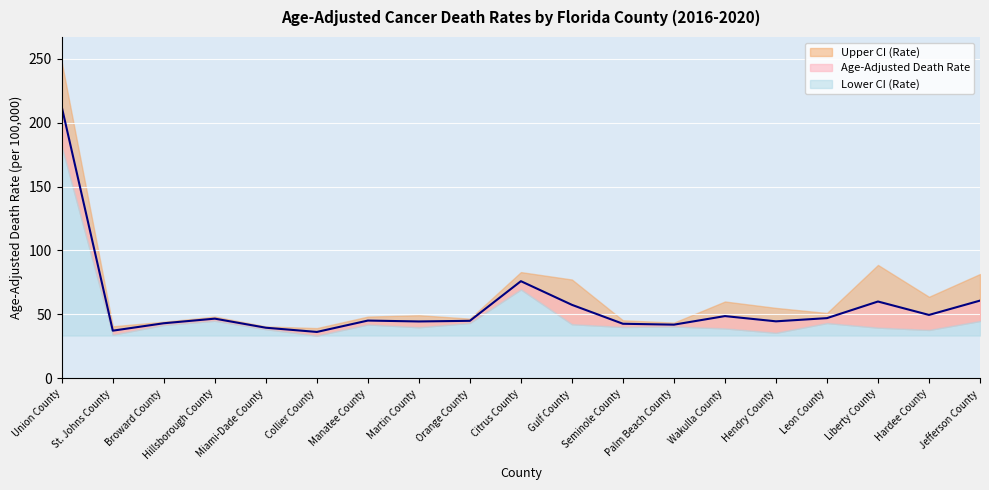

What is the difference between the maximum and minimum values in the Age-Adjusted Death Rate series?

175.8